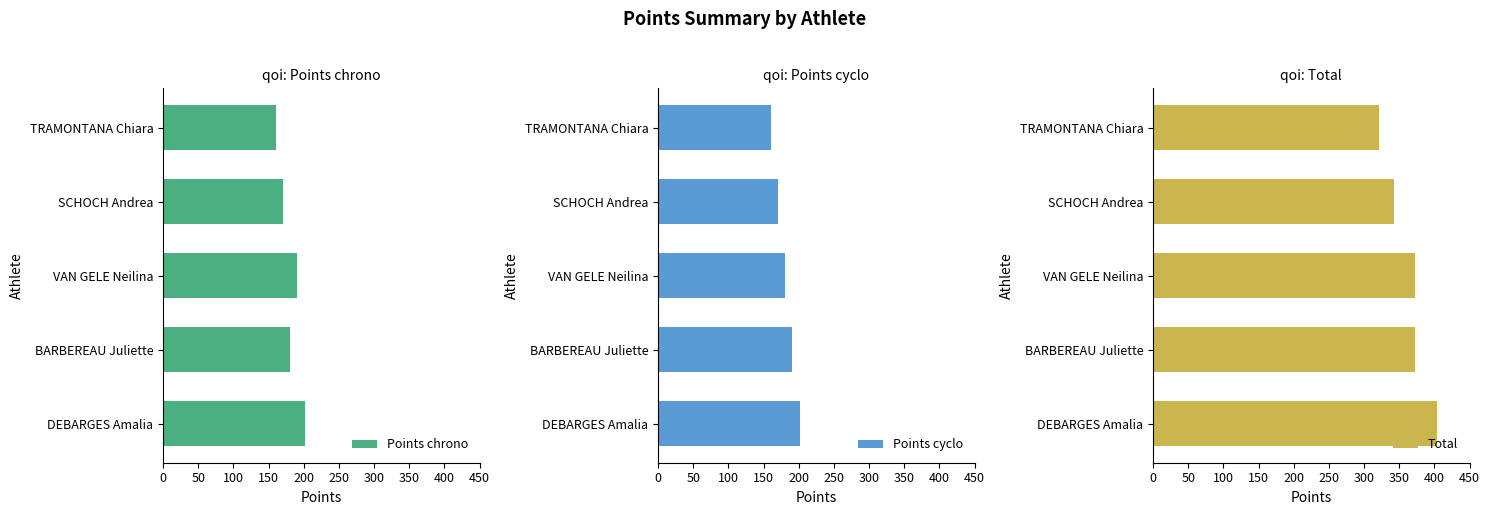

What is the highest value of the Points chrono series?

202